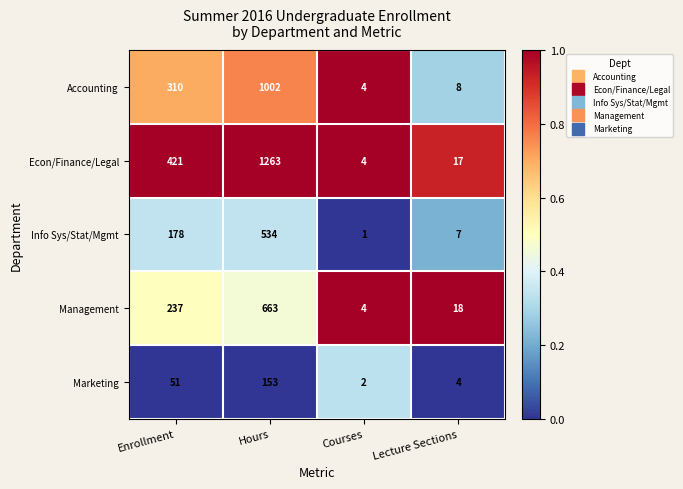

List the series in order of their peak value, highest first.

Econ/Finance/Legal, Accounting, Management, Info Sys/Stat/Mgmt, Marketing